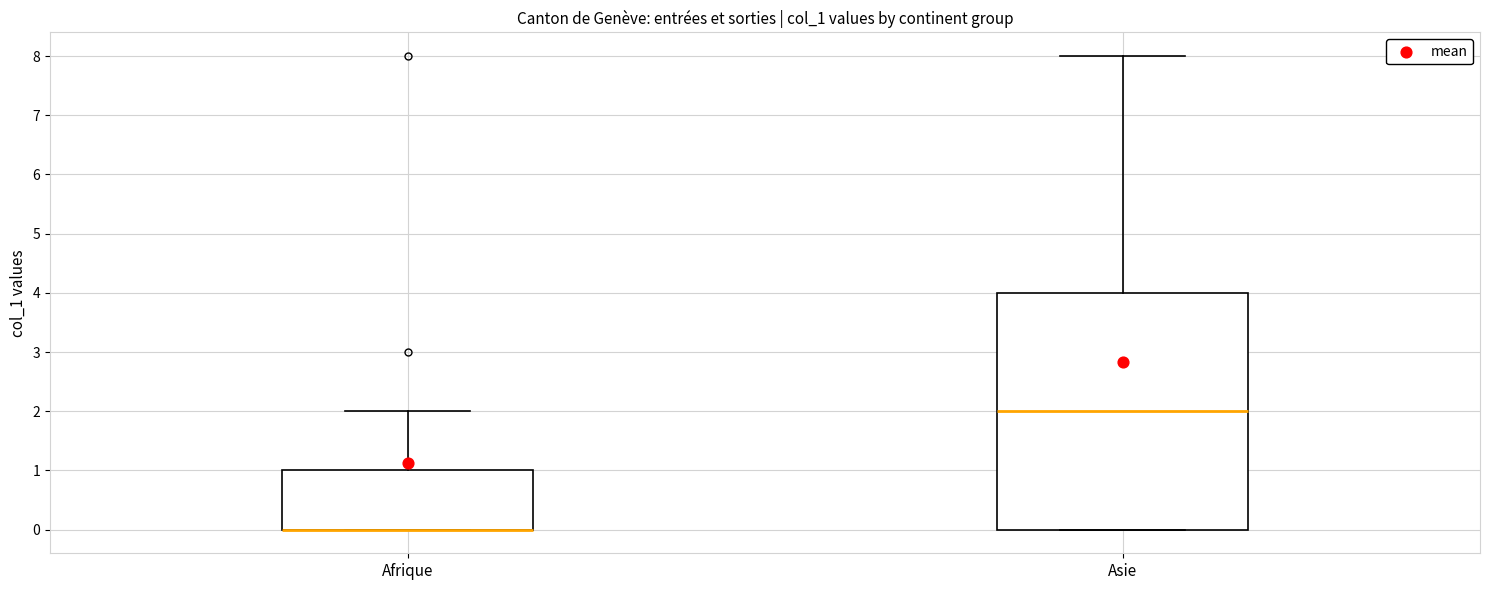

Where is the lower edge of the box for Afrique on the y-axis? The values are not printed on the chart, so give them approximately, as read against the axis.

0